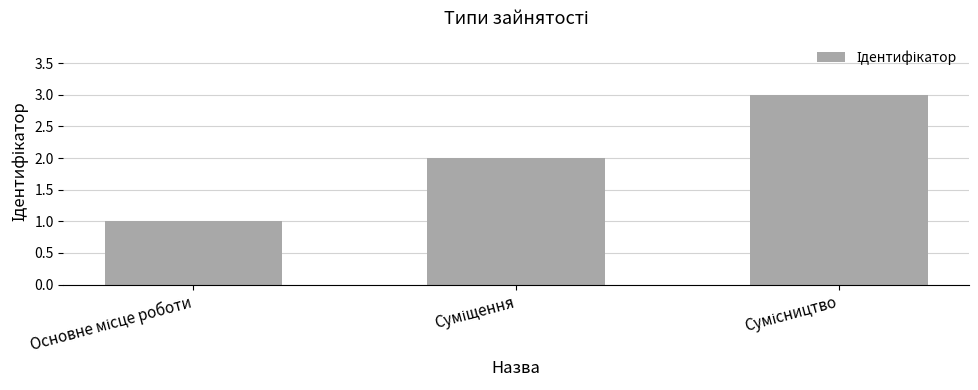

What is the difference between the second highest and minimum values?

1